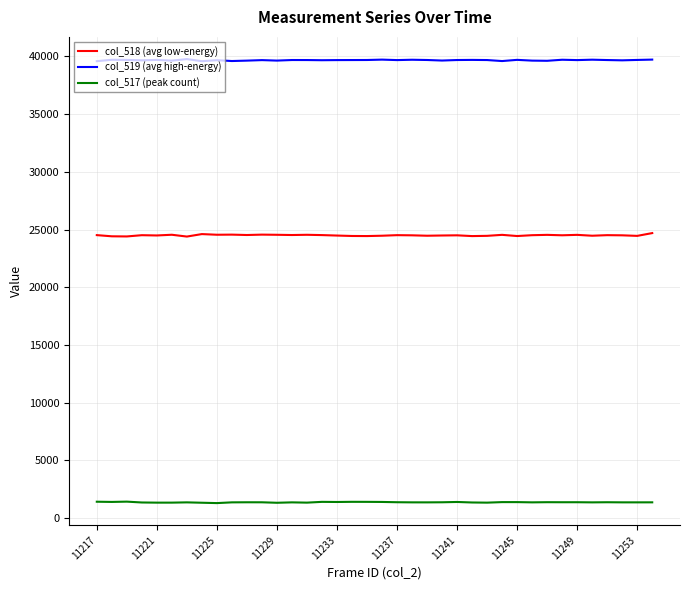

What is the greatest value displayed?

39770